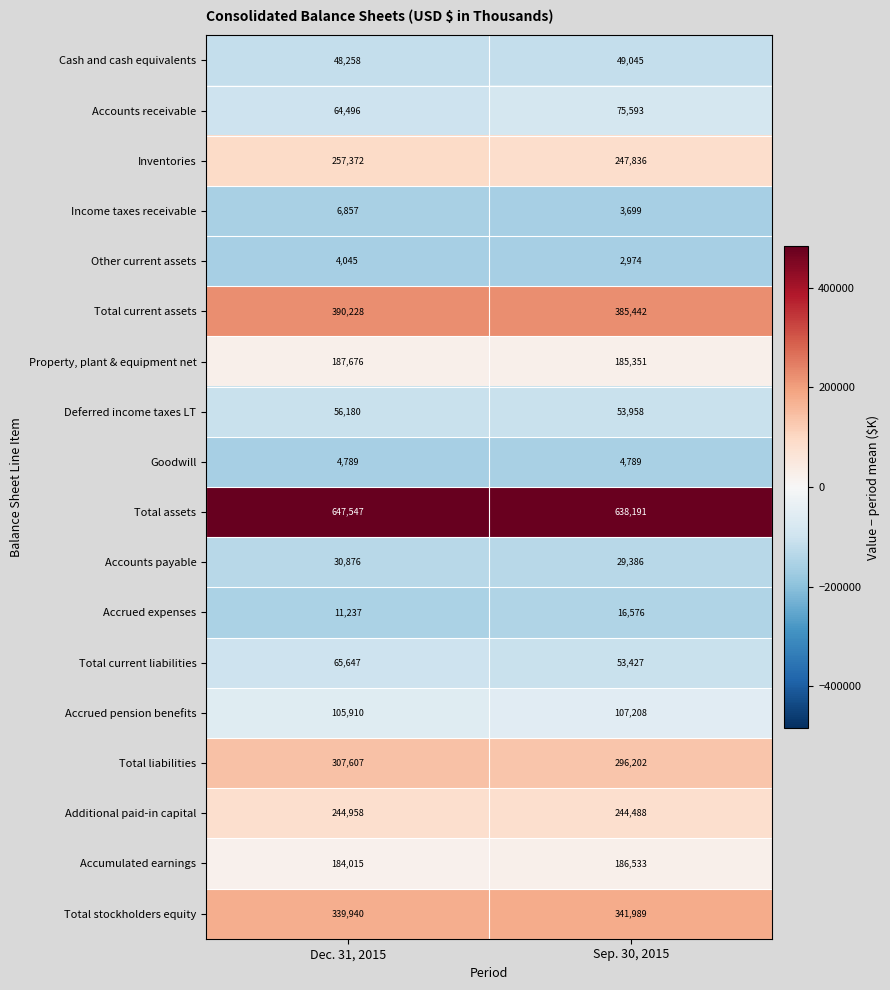

The value of Total current liabilities at Dec. 31, 2015 is 32883. True or false?

False